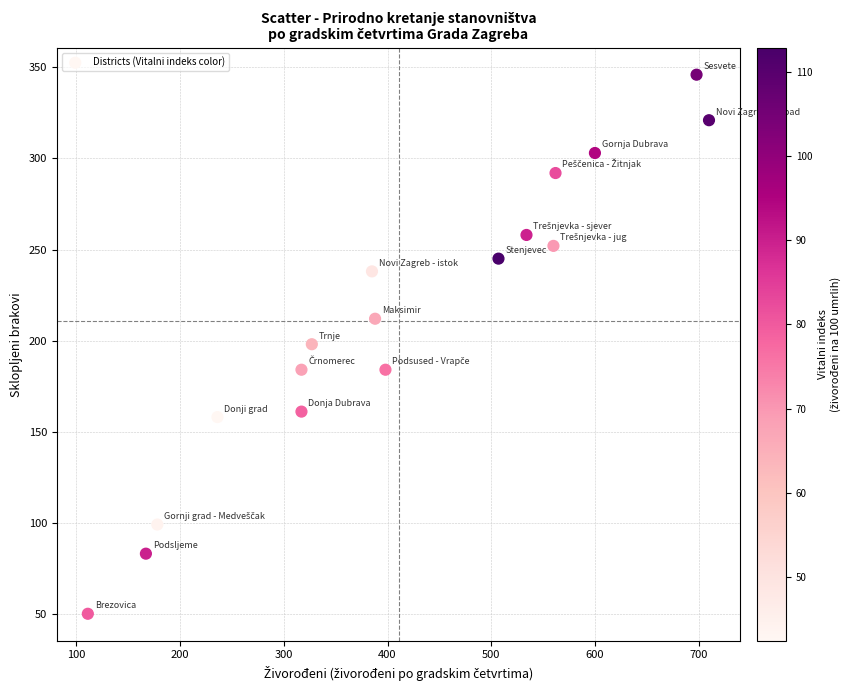

What is the range of Y values (max minus min)?

296